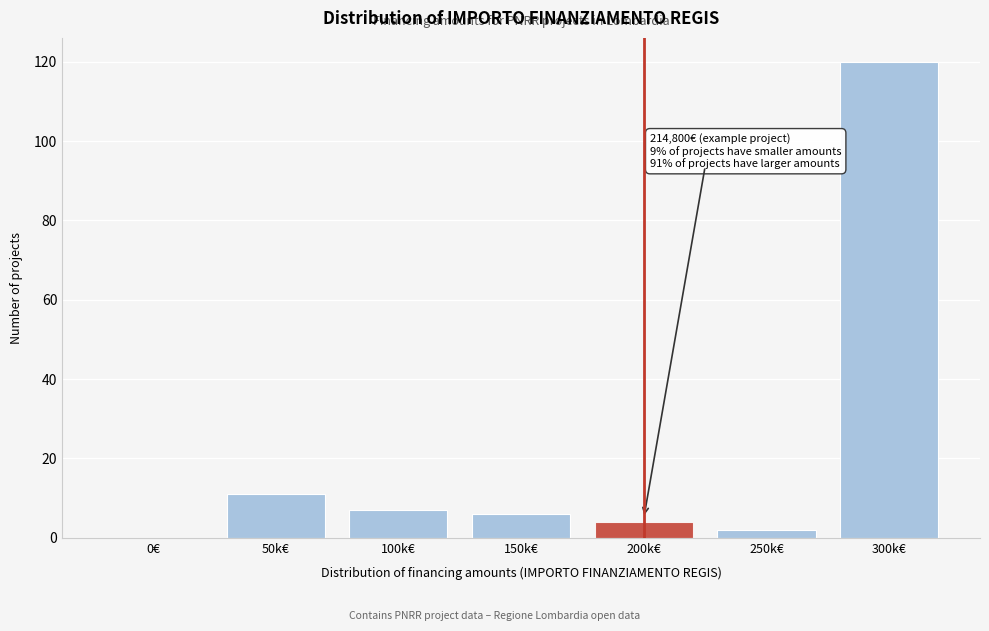

Reading left to right, what are all the values shown in this chart?

0€=0	50k€=11	100k€=7	150k€=6	200k€=4	250k€=2	300k€=120